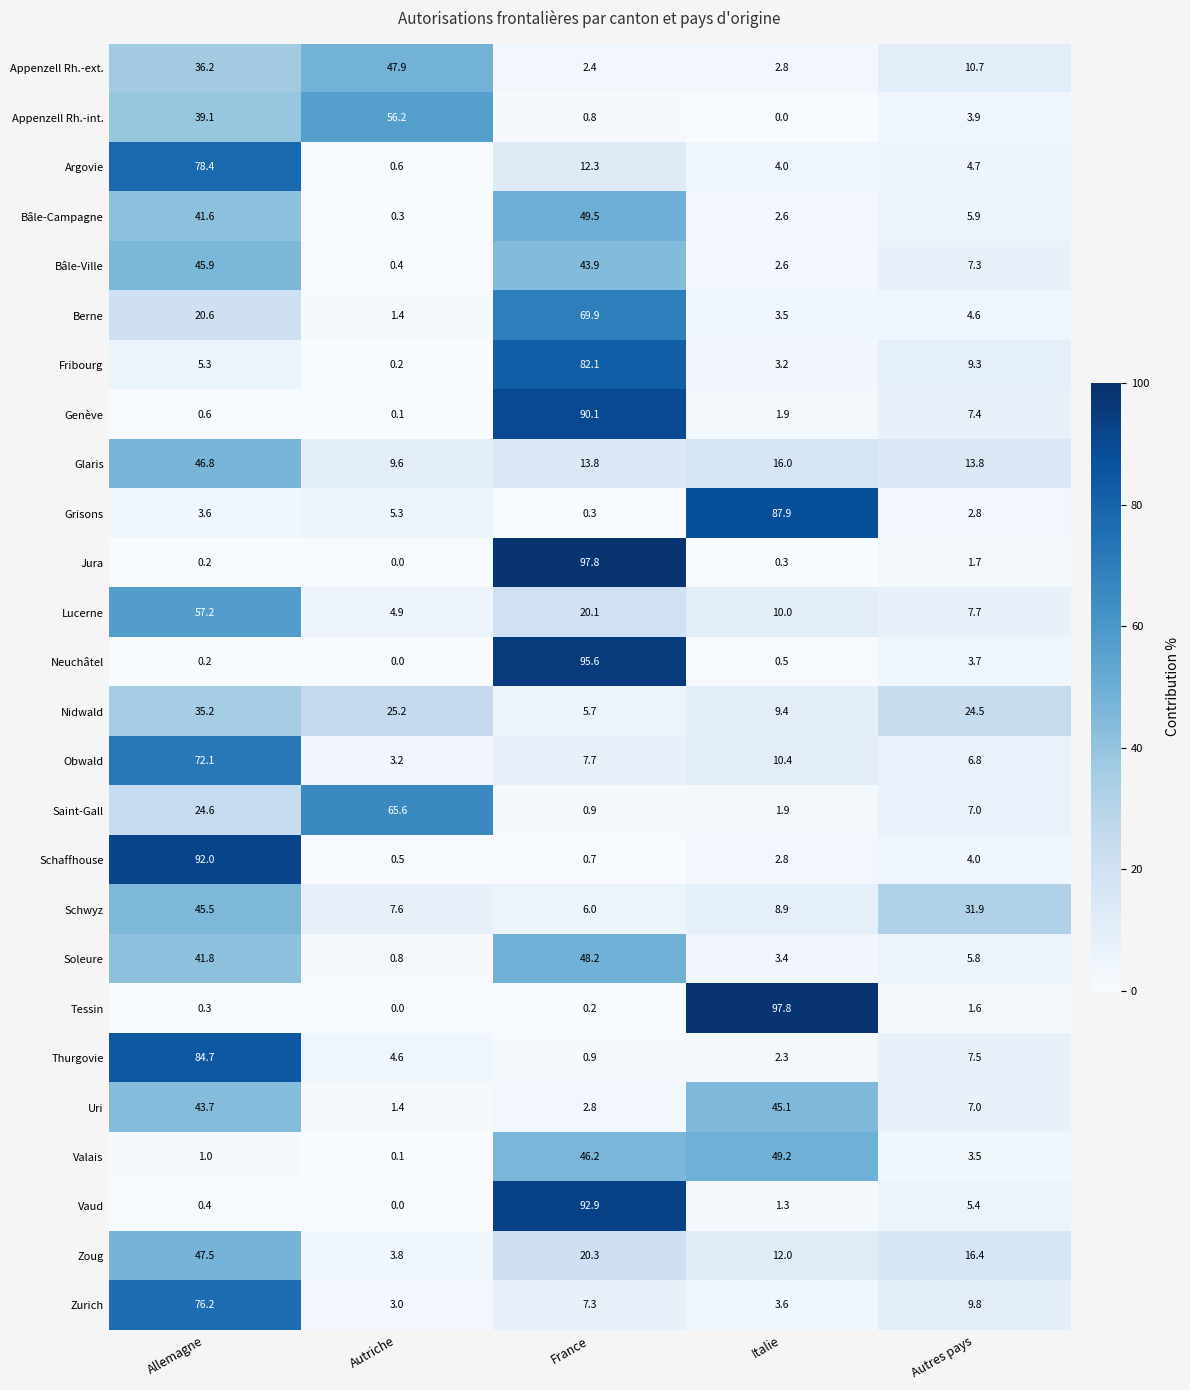

What is the total value across all series at France?

818.4